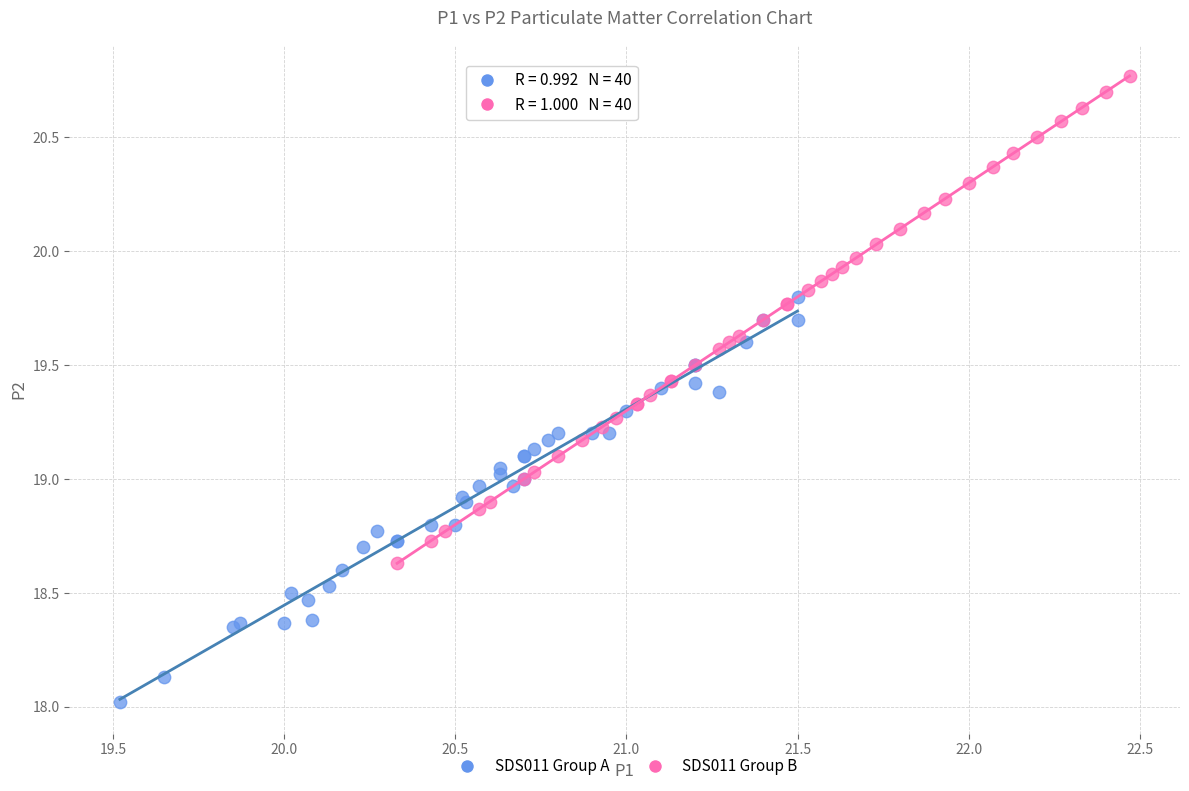

Which series has the widest spread of Y values?

SDS011 Group B